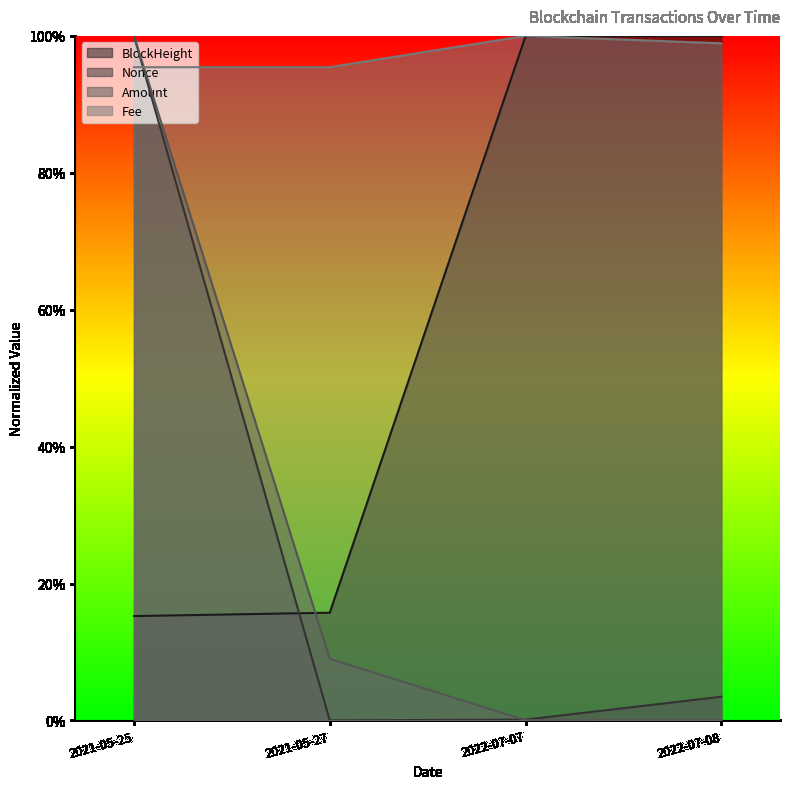

Which series has the widest spread of values?

Nonce